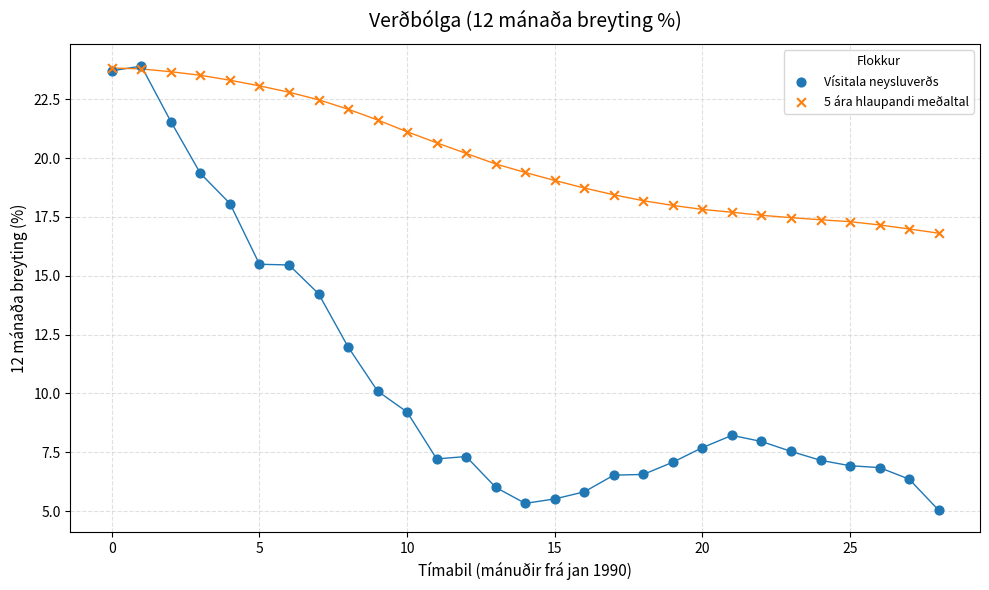

Which series has the widest spread of Y values?

Vísitala neysluverðs